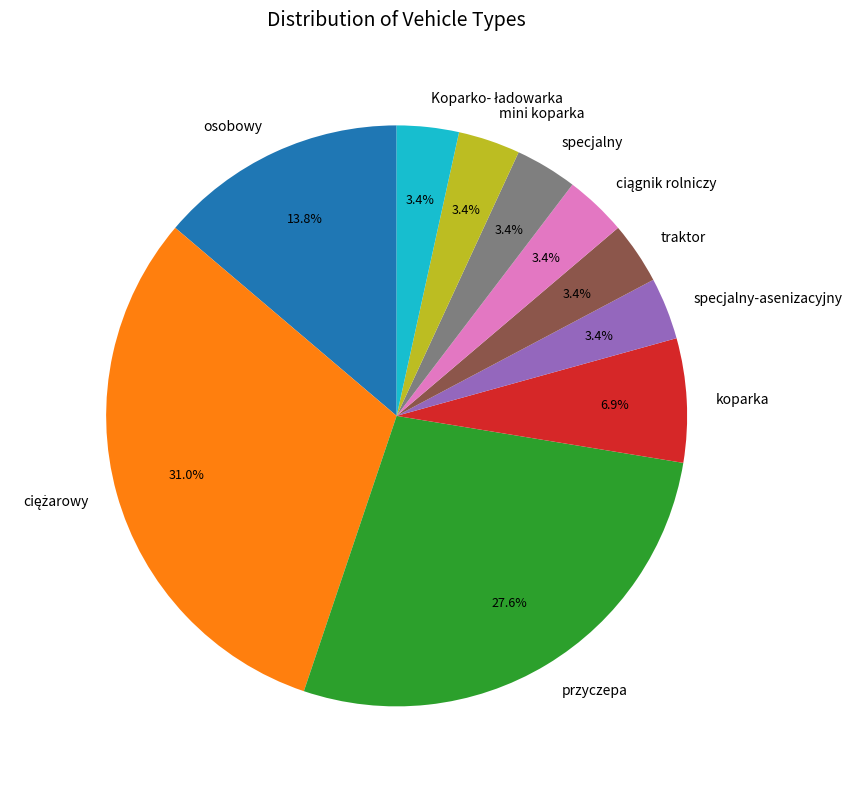

Is there any slice that represents more than half of the pie?

No